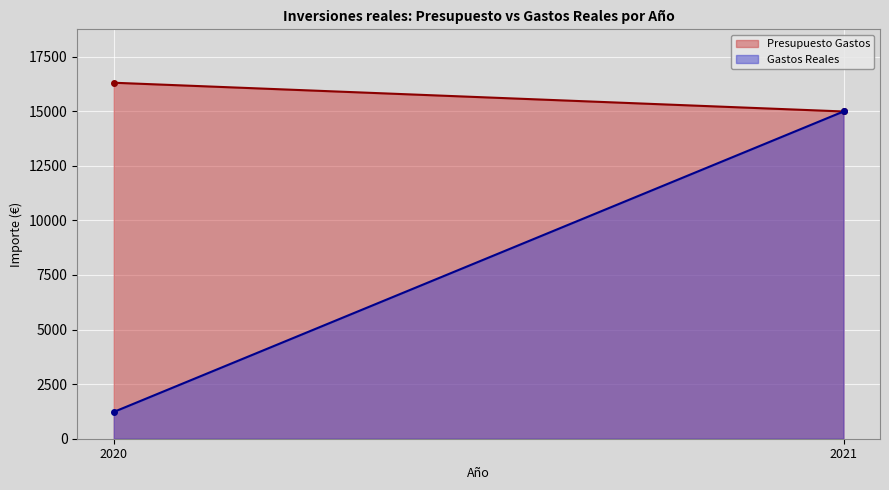

Which category has the highest value across all series?

2020